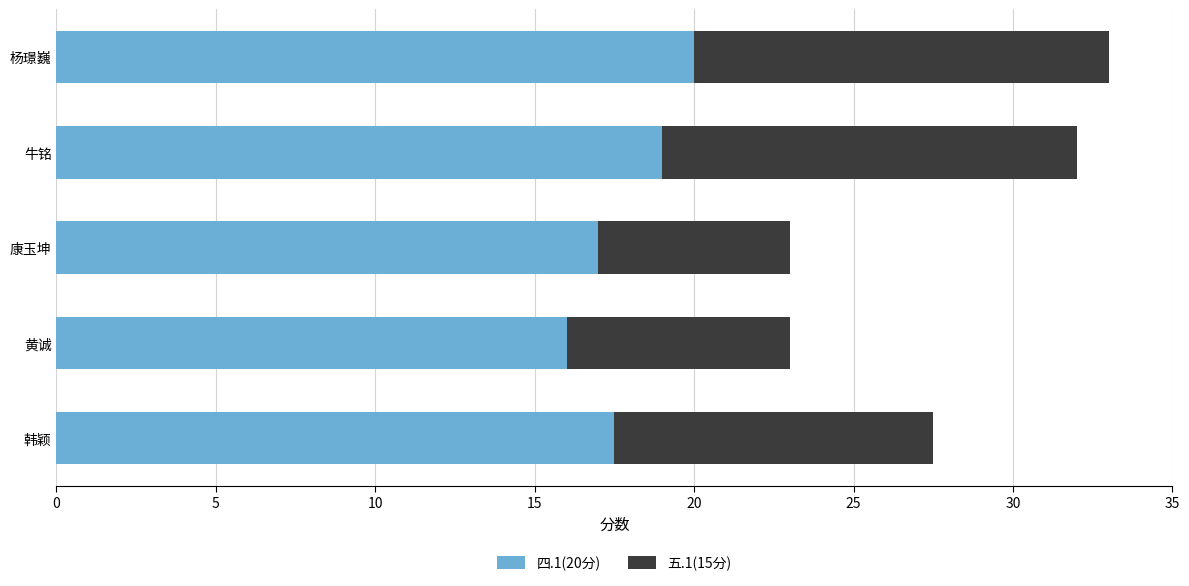

What is the total value across all series at 杨璟巍?

33.0